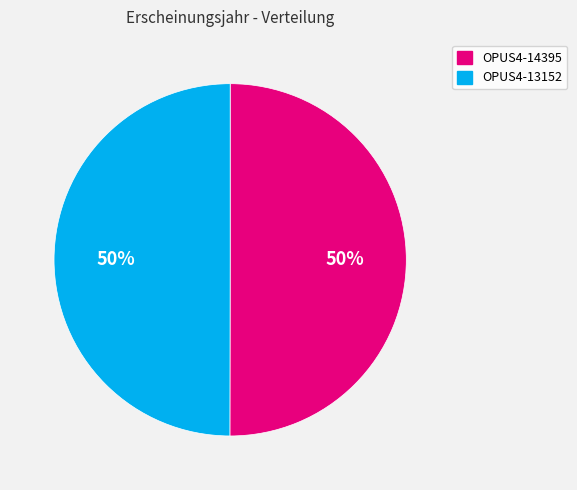

Is the sum of OPUS4-13152 and OPUS4-14395 greater than half?

Yes